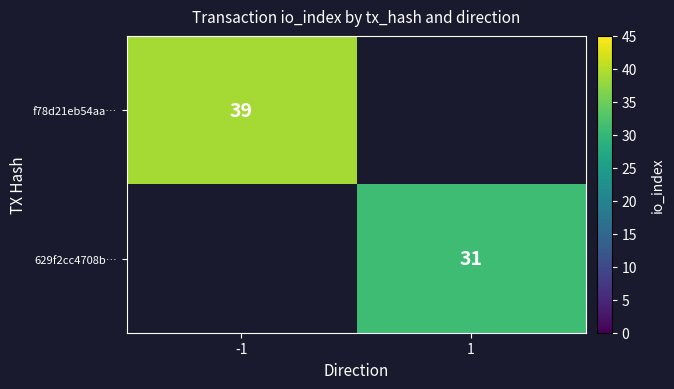

Is the value of 629f2cc4708b… at 1 greater than the value of f78d21eb54aa… at -1?

No